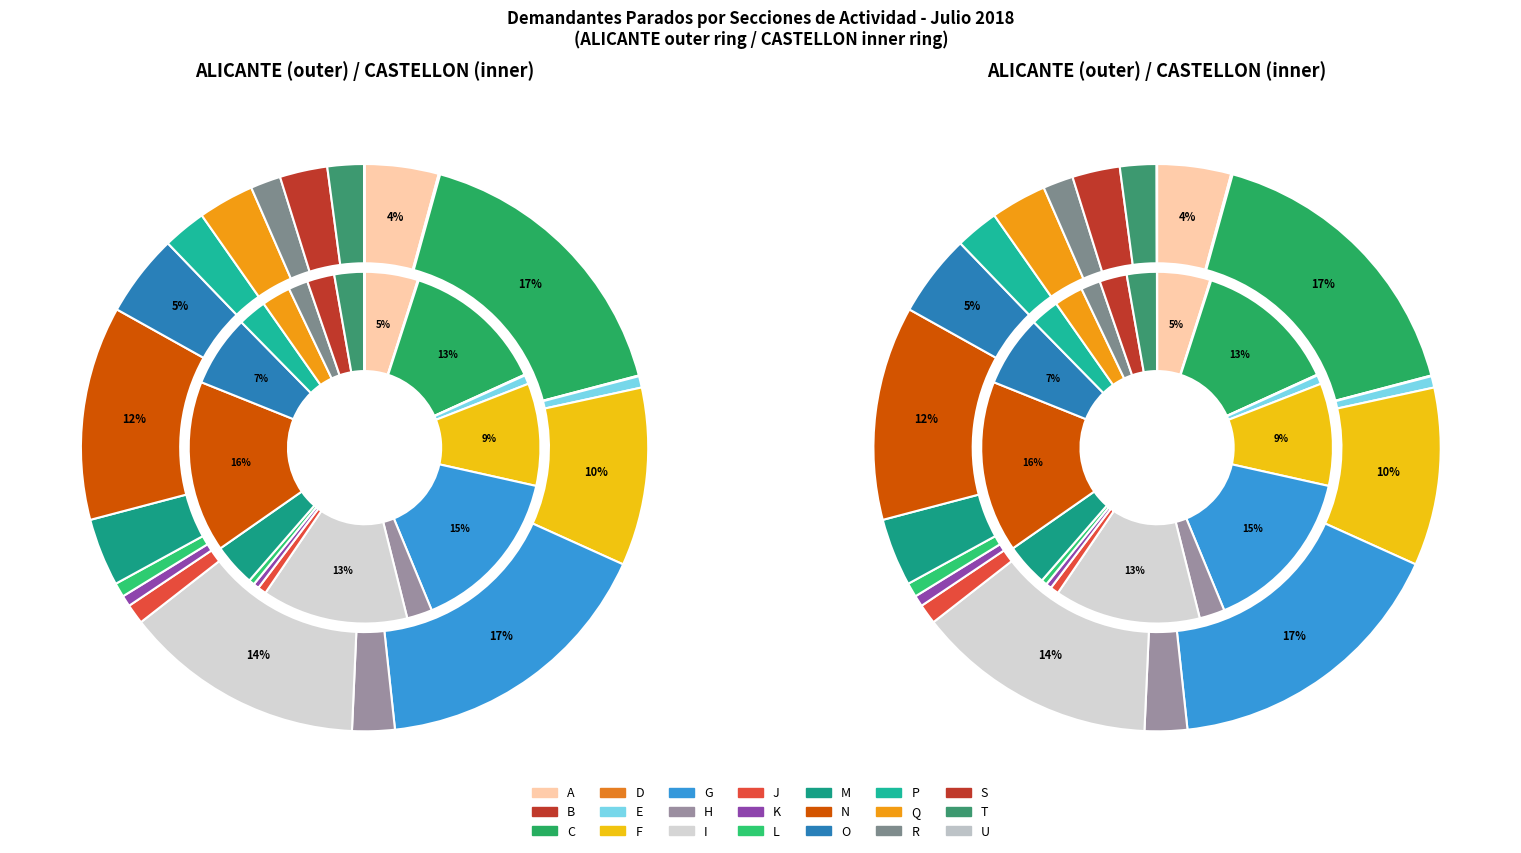

Is there a majority slice in this chart?

No